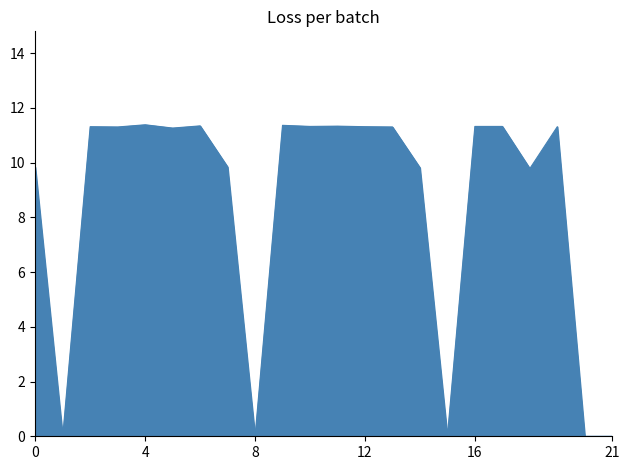

How many series are shown in this chart?

1